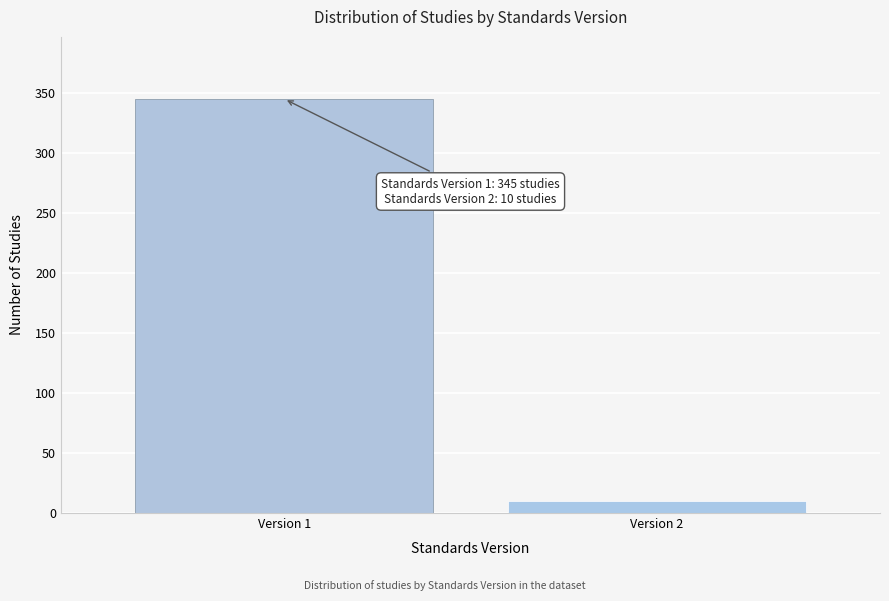

Reading left to right, extract all data points from this chart.

Version 1=345	Version 2=10